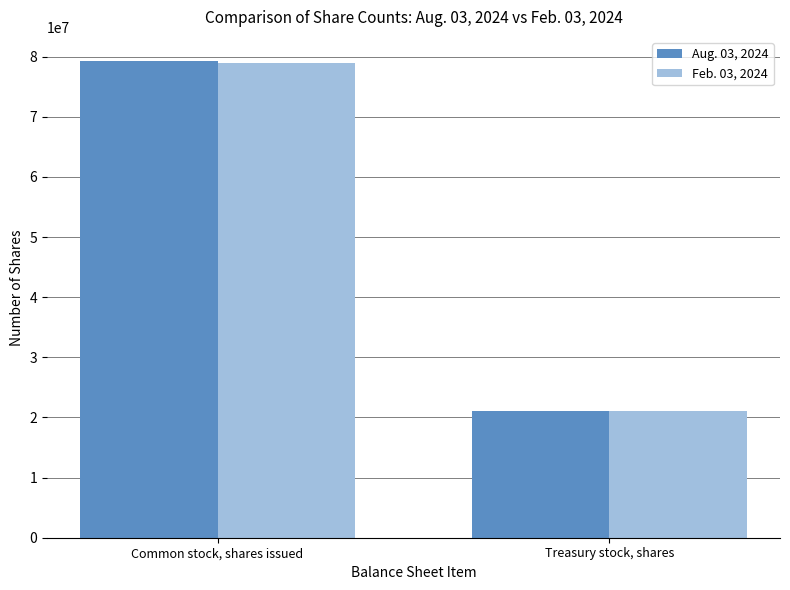

Reading left to right, list all the values displayed in this chart.

Aug. 03, 2024: 79329785	21094463
Feb. 03, 2024: 79033378	21041661